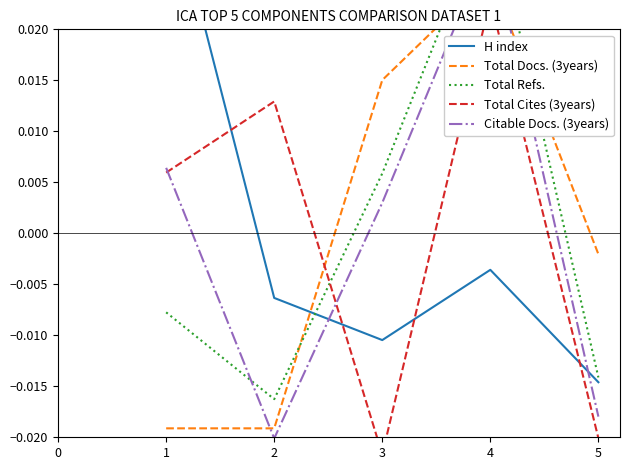

How many negative values does the H index series have?

4